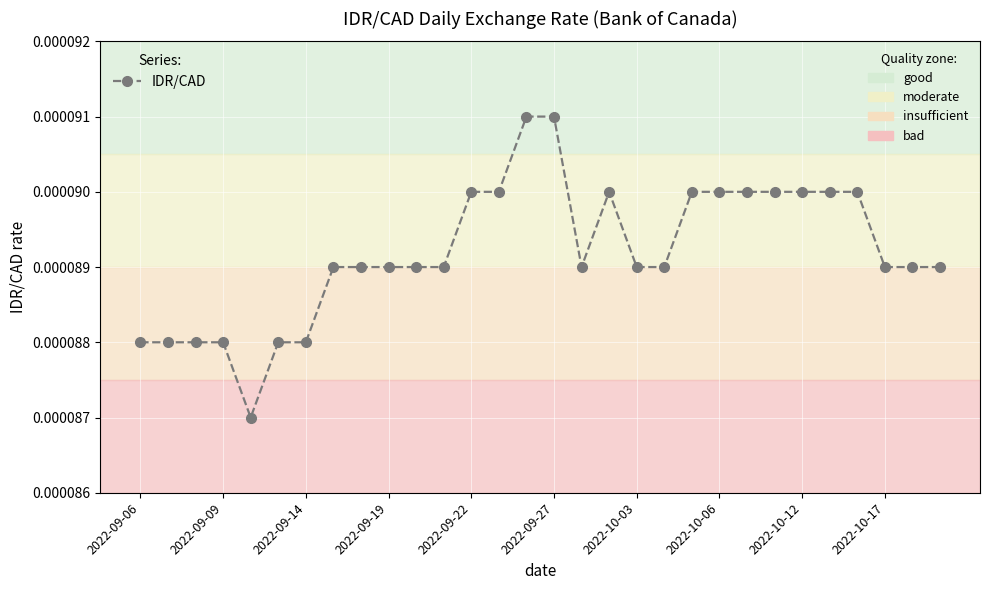

True or false: there are more than 0 points higher than both neighbors.

True